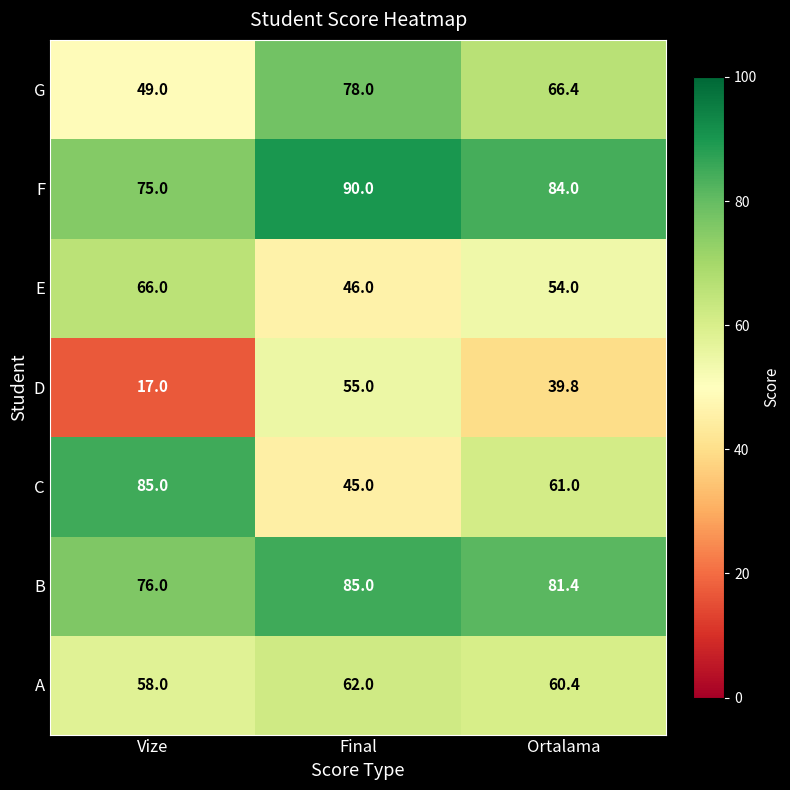

Reading left to right, extract all data points from this chart.

G: Vize=49.0	Final=78.0	Ortalama=66.4
F: Vize=75.0	Final=90.0	Ortalama=84.0
E: Vize=66.0	Final=46.0	Ortalama=54.0
D: Vize=17.0	Final=55.0	Ortalama=39.8
C: Vize=85.0	Final=45.0	Ortalama=61.0
B: Vize=76.0	Final=85.0	Ortalama=81.4
A: Vize=58.0	Final=62.0	Ortalama=60.4